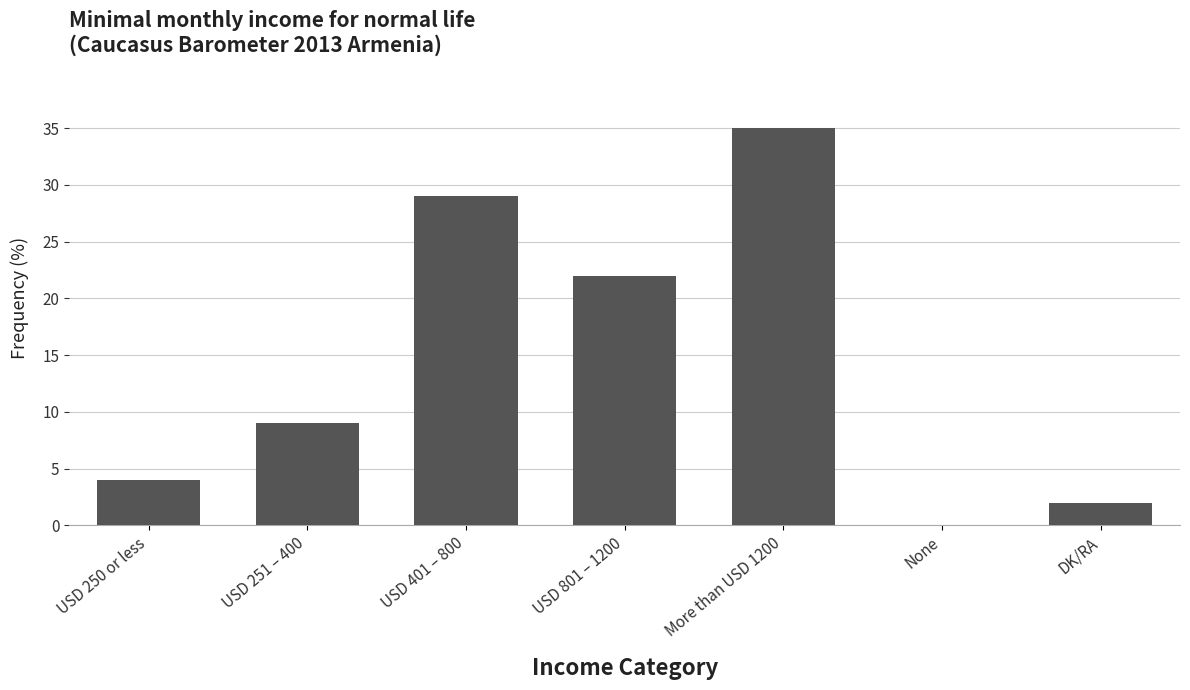

Between USD 250 or less and None, which is larger?

USD 250 or less